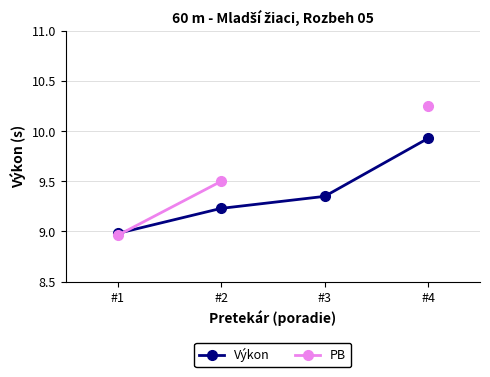

Which series has the largest total across all categories?

Výkon